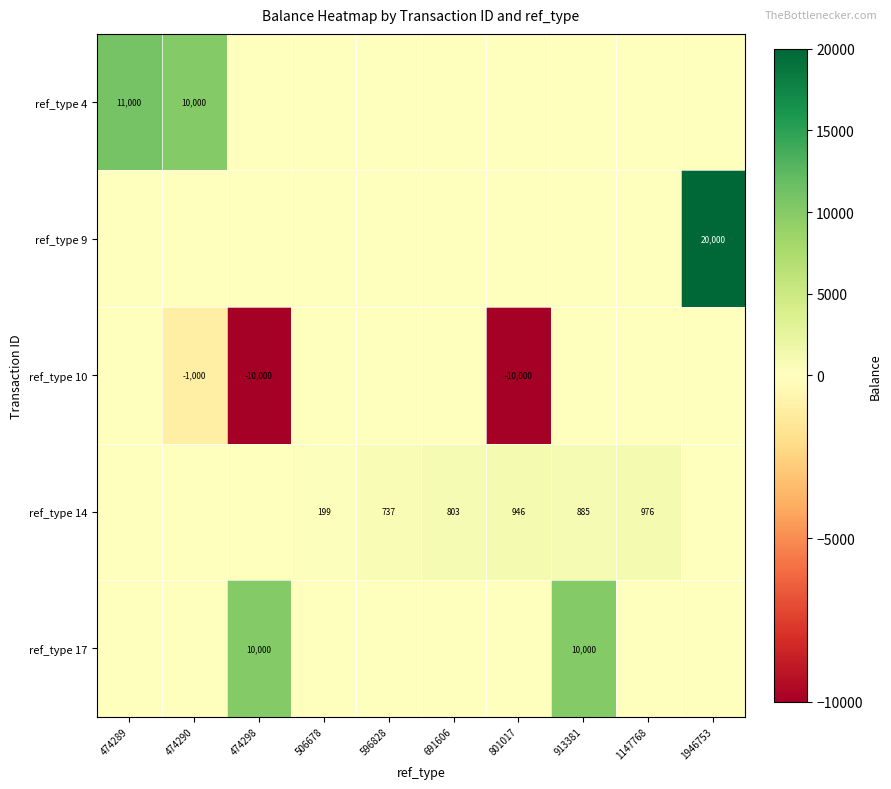

Is it true that ref_type 17 equals 3429 at 913381?

False